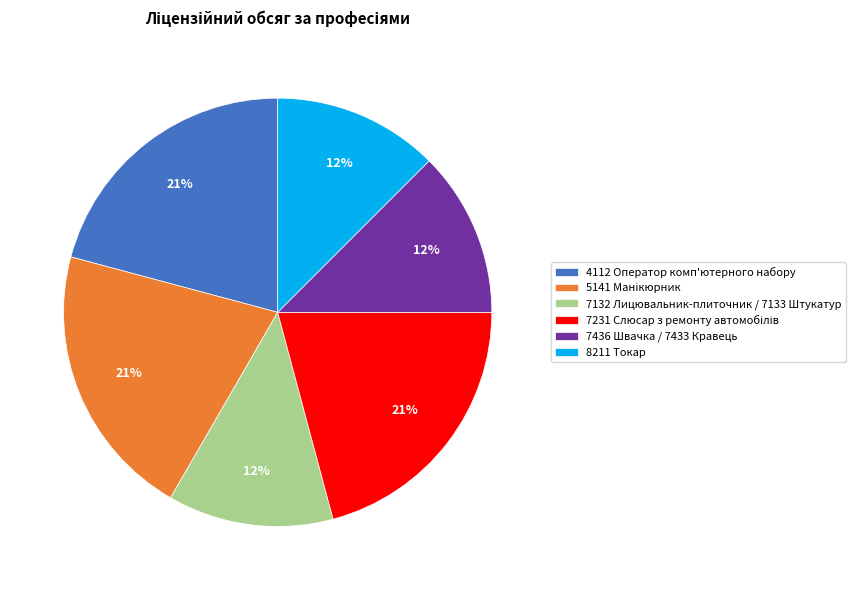

Does 8211 Токар represent more than half of the total?

No